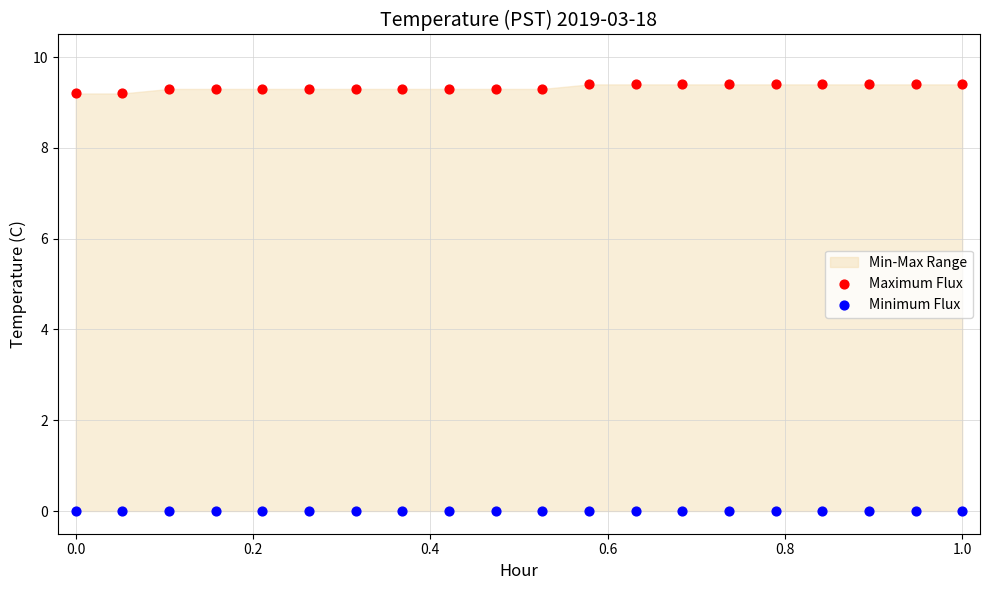

Which series reaches the minimum Y coordinate?

Minimum Flux